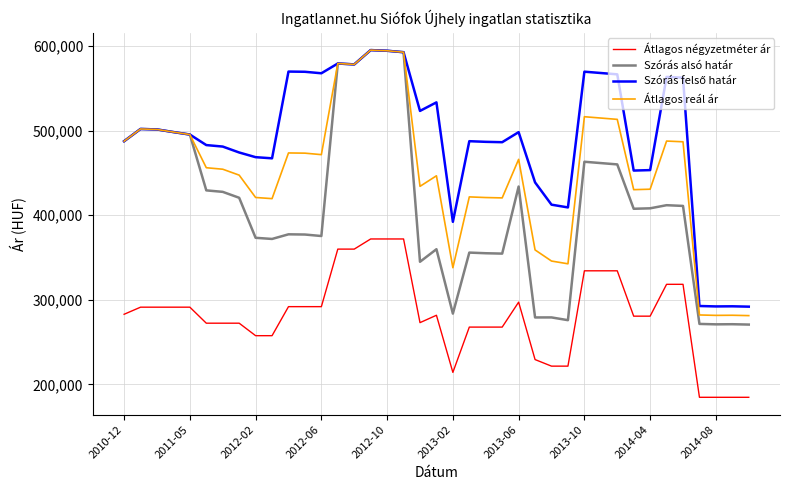

True or false: Átlagos négyzetméter ár and Átlagos reál ár cross at least once.

False